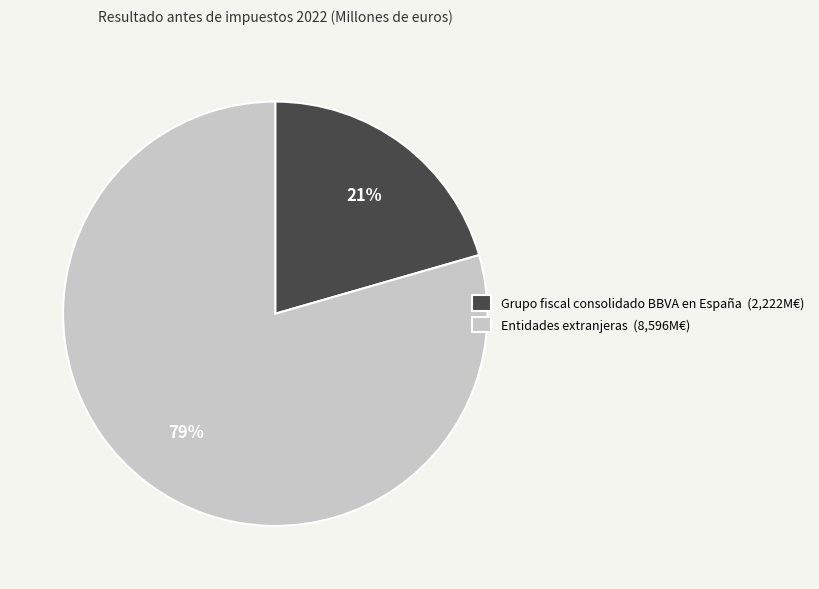

To the nearest percent, what is the average slice percentage?

50%